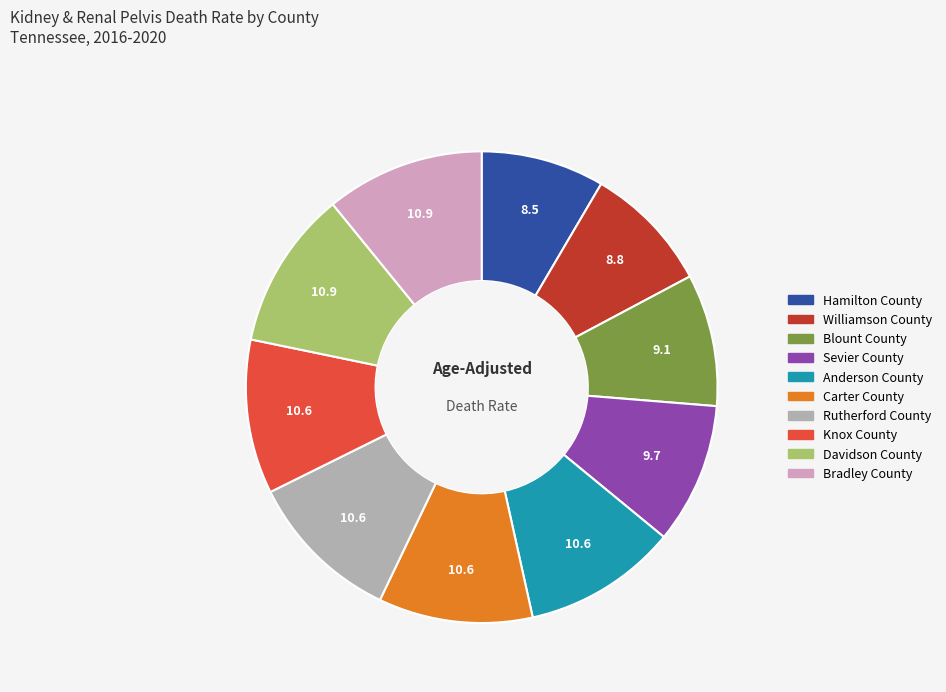

True or false: Carter County accounts for 21% of the total.

False